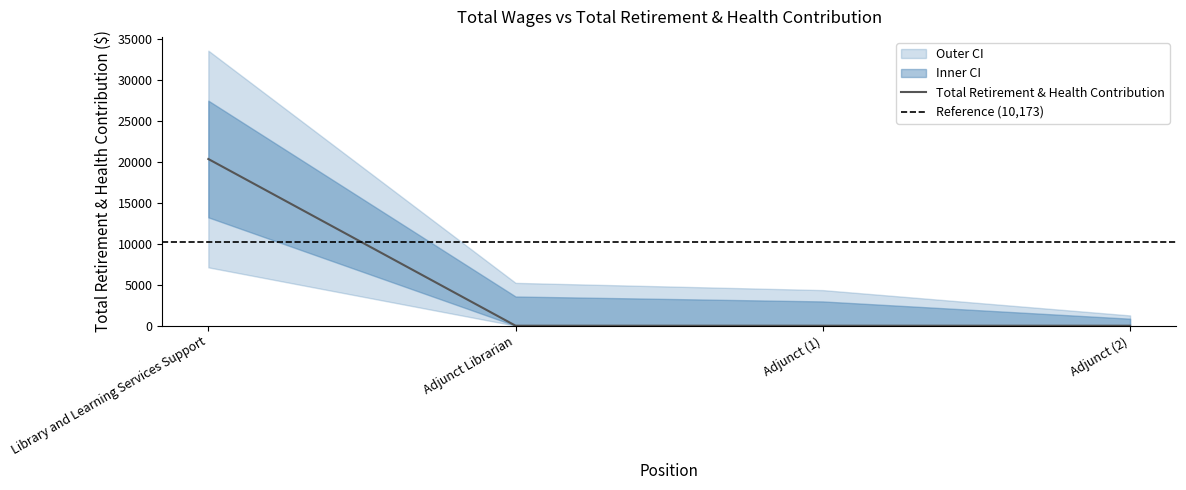

Read the Total Retirement & Health Contribution value at Library and Learning Services Support.

20346